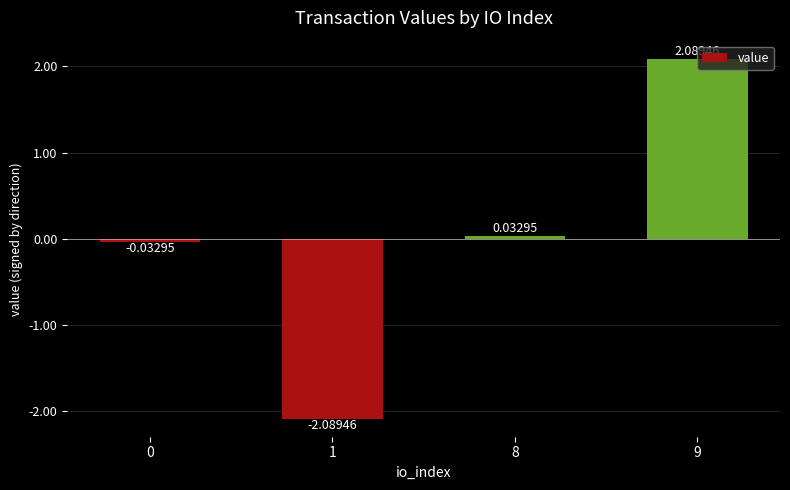

What is the change in value from 0 to 9?

+2.1